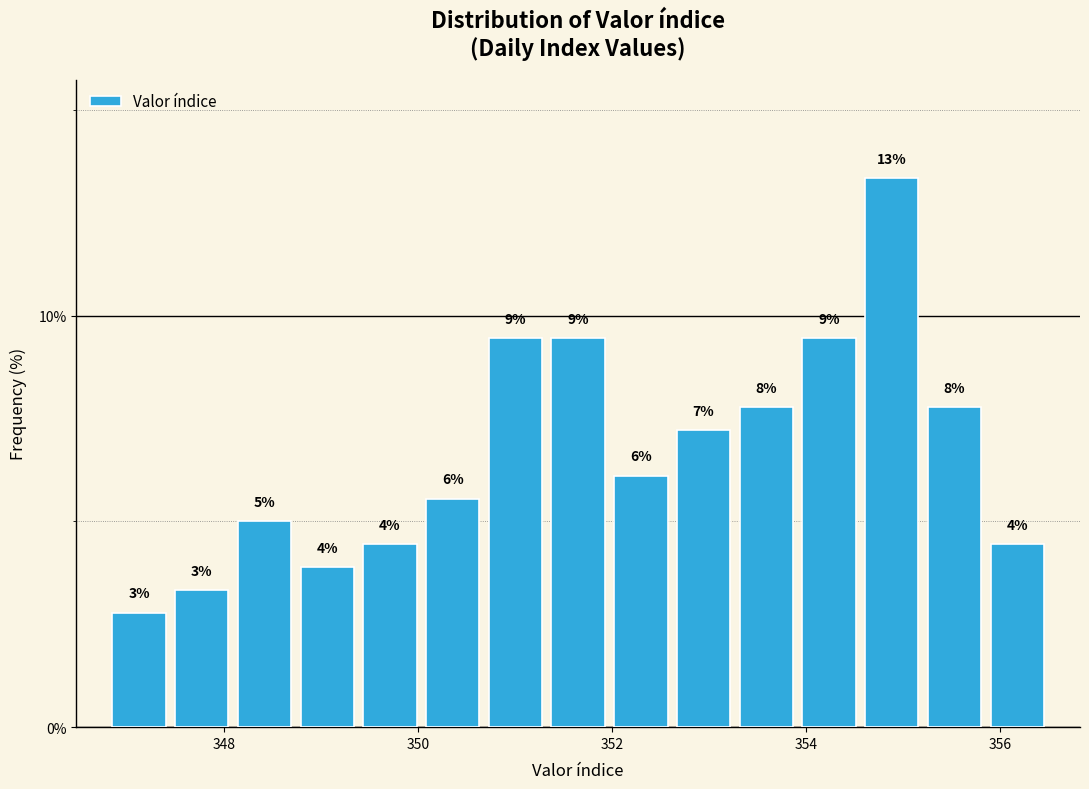

Around what value on the x-axis is the tallest bar? Give the approximate position of its centre, as read against the axis.

354.8